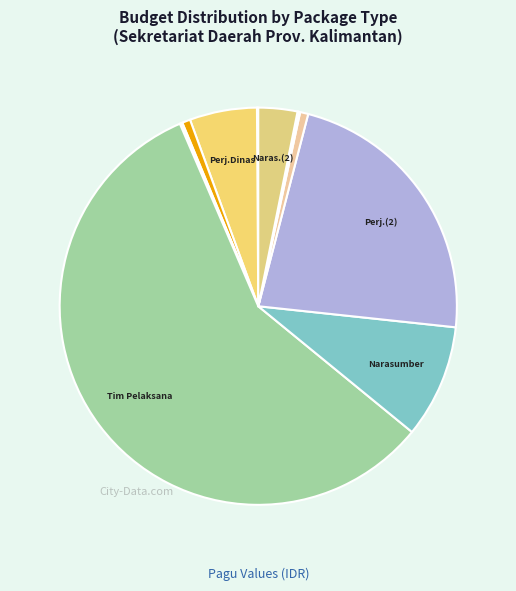

Which slice is the largest?

Honorarium Tim Pelaksana